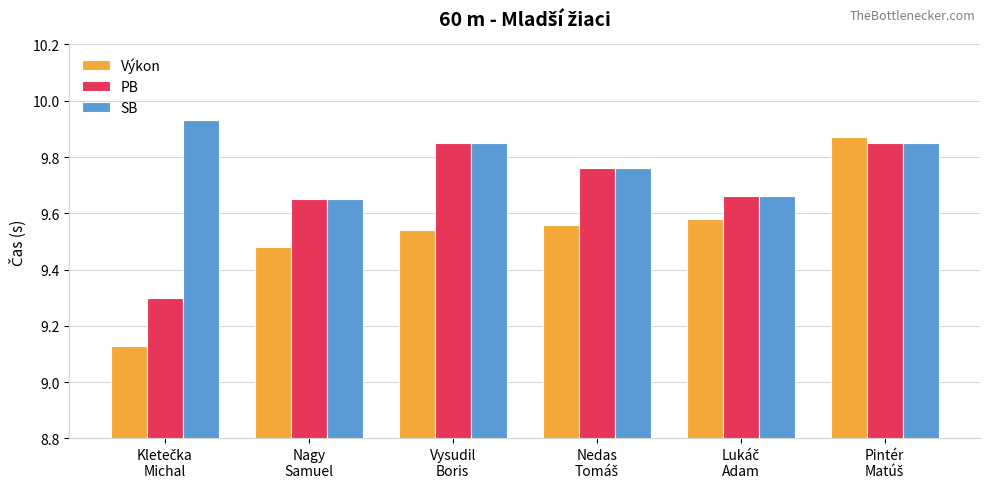

How many PB values are between 9 and 10?

6